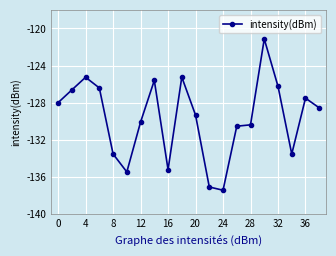

What is the minimum value shown in the chart?

-137.4